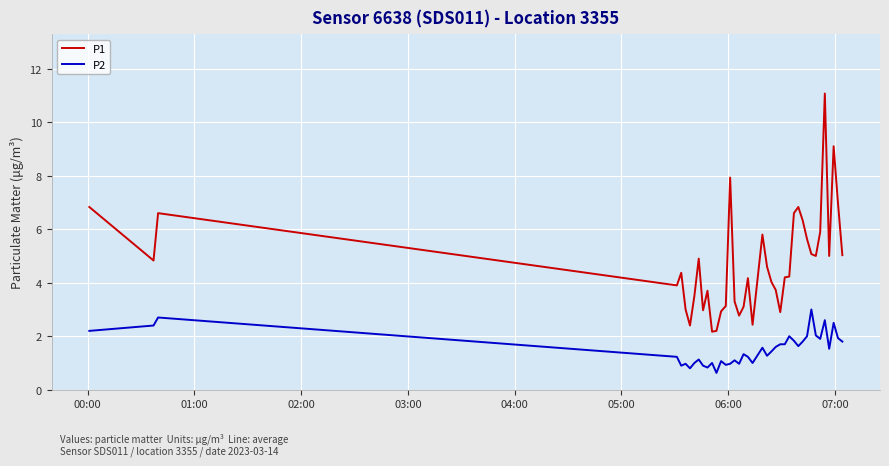

How many categories are shown in the chart?

40